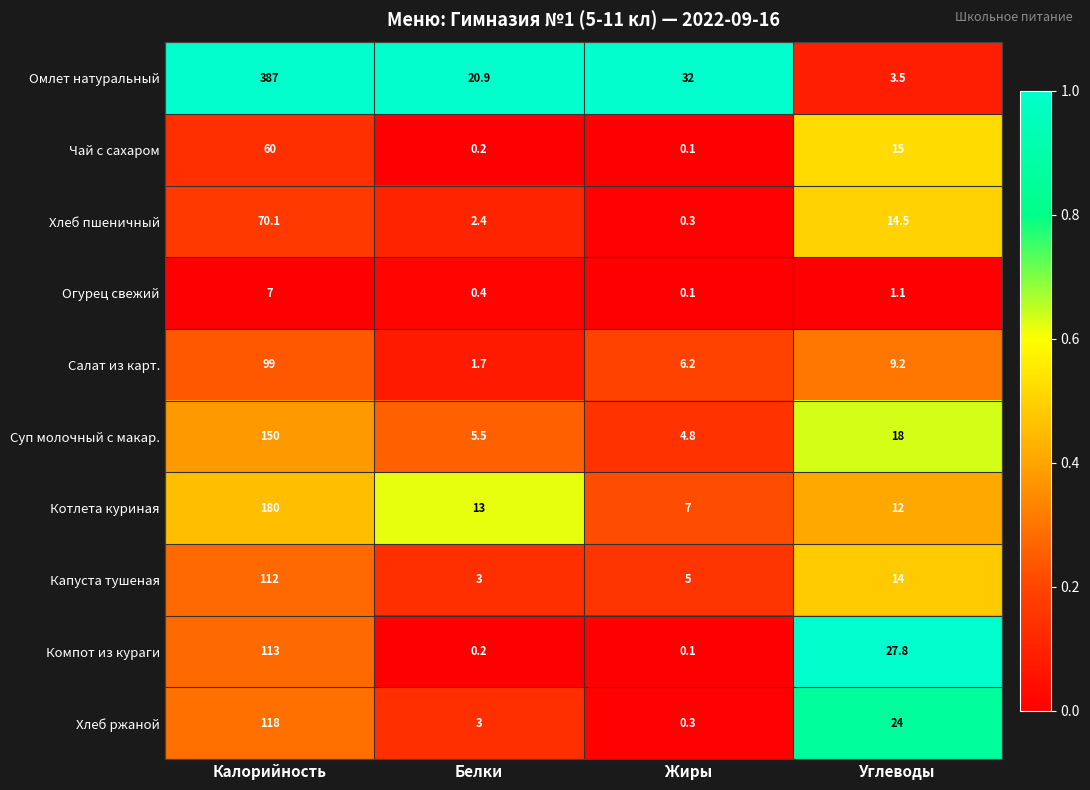

List the series in order of their peak value, highest first.

Омлет натуральный, Котлета куриная, Суп молочный с макар., Хлеб ржаной, Компот из кураги, Капуста тушеная, Салат из карт., Хлеб пшеничный, Чай с сахаром, Огурец свежий